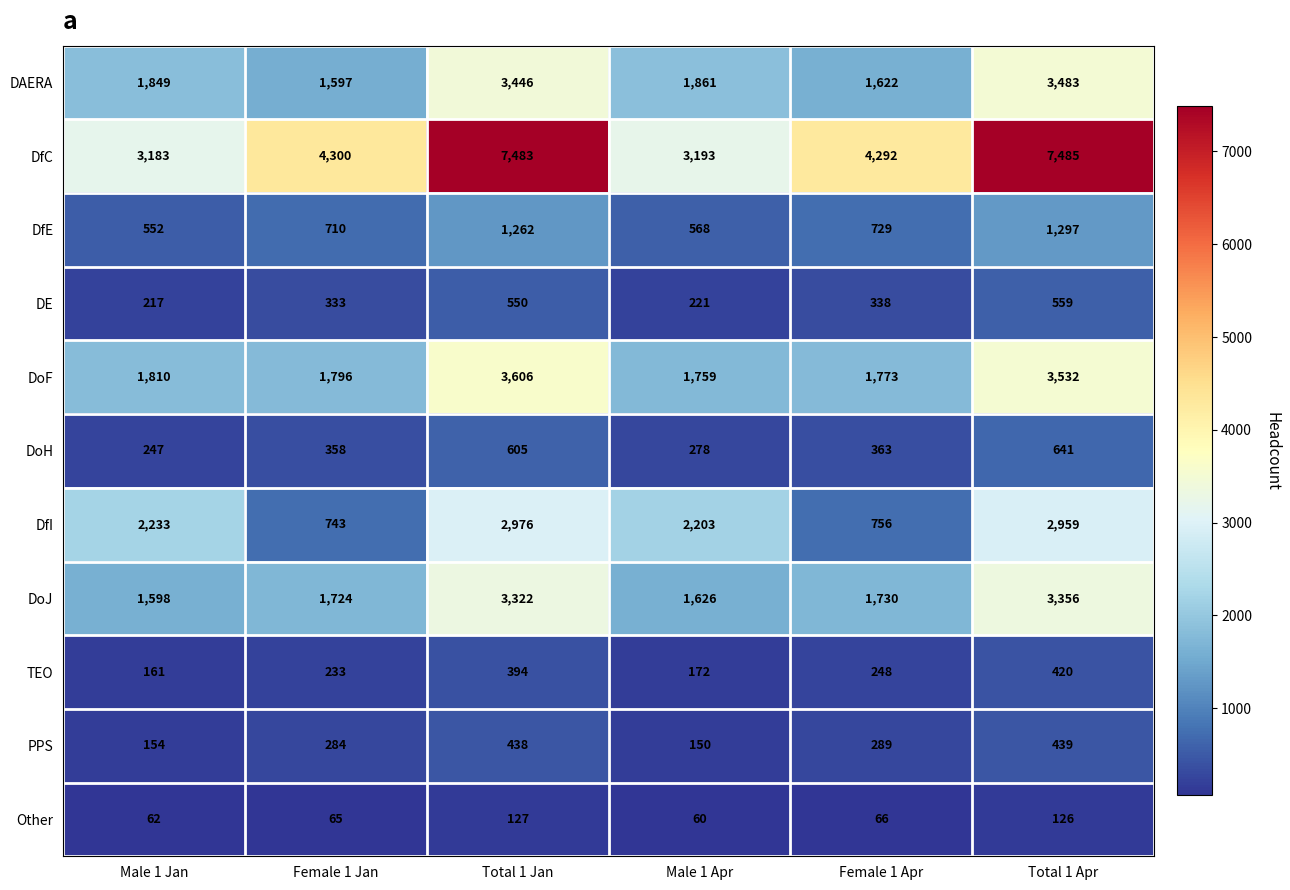

What is the difference between the second highest and second lowest values in the DAERA series?

1824